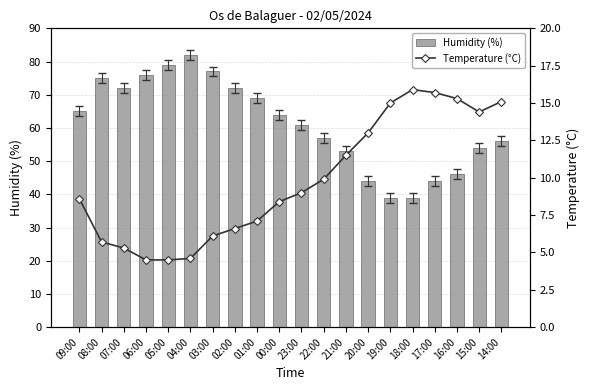

Reading left to right, extract all data points from this chart.

Humidity (%): 65.0	75.0	72.0	76.0	79.0	82.0	77.0	72.0	69.0	64.0	61.0	57.0	53.0	44.0	39.0	39.0	44.0	46.0	54.0	56.0
Temperature (°C): 8.6	5.7	5.3	4.5	4.5	4.6	6.1	6.6	7.1	8.4	9.0	9.9	11.5	13.0	15.0	15.9	15.7	15.3	14.4	15.1